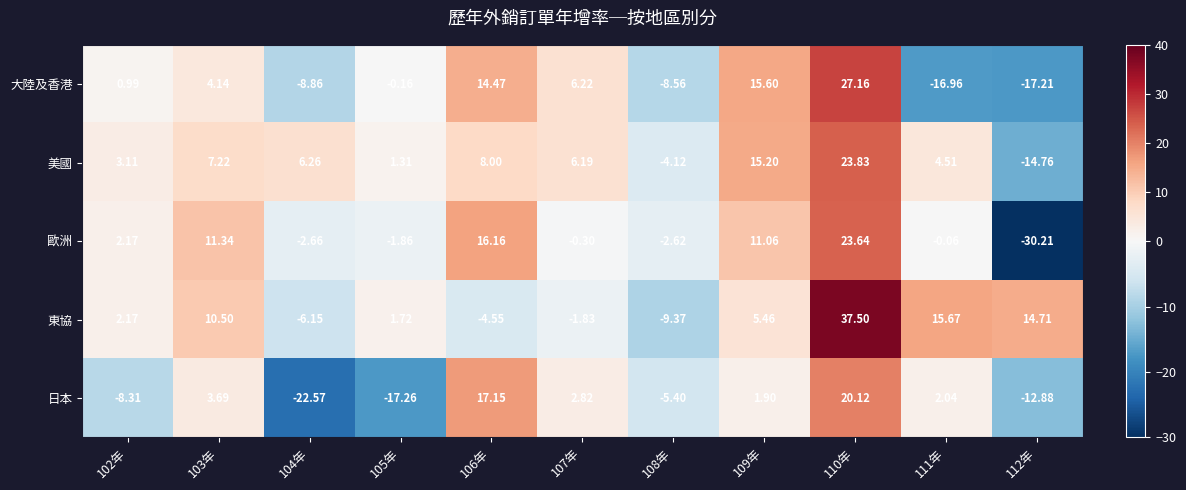

Is the value of 大陸及香港 at 110年 greater than the value of 美國 at 109年?

Yes